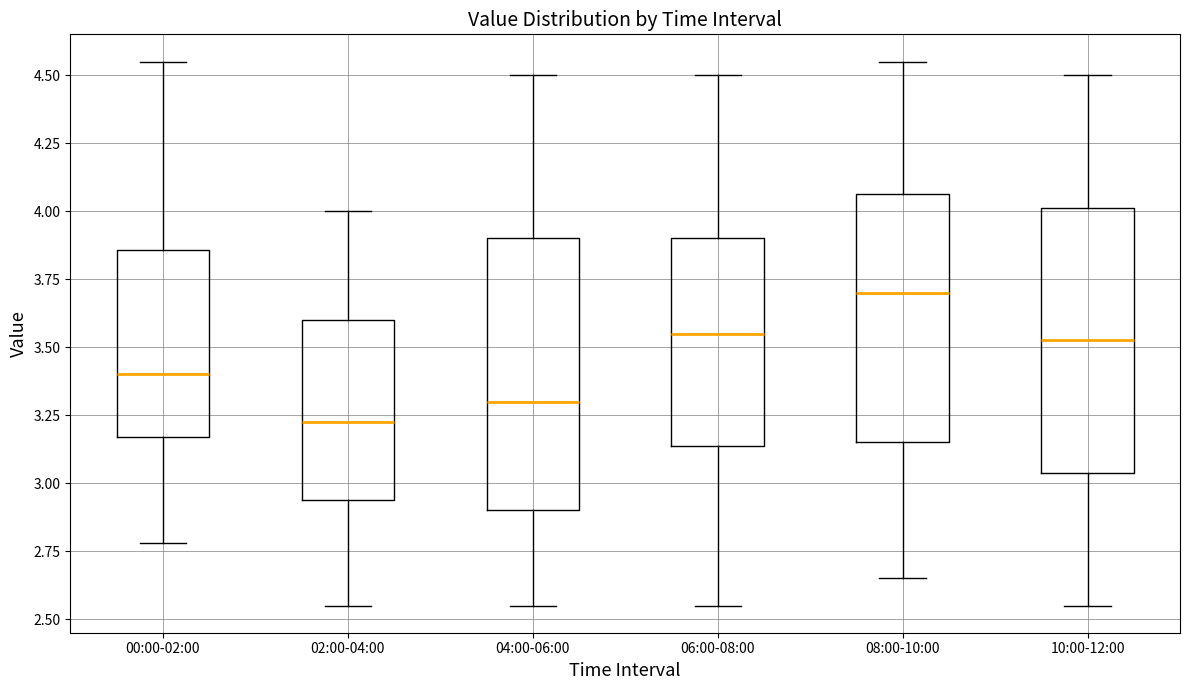

Which box has the lowest median line?

02:00-04:00